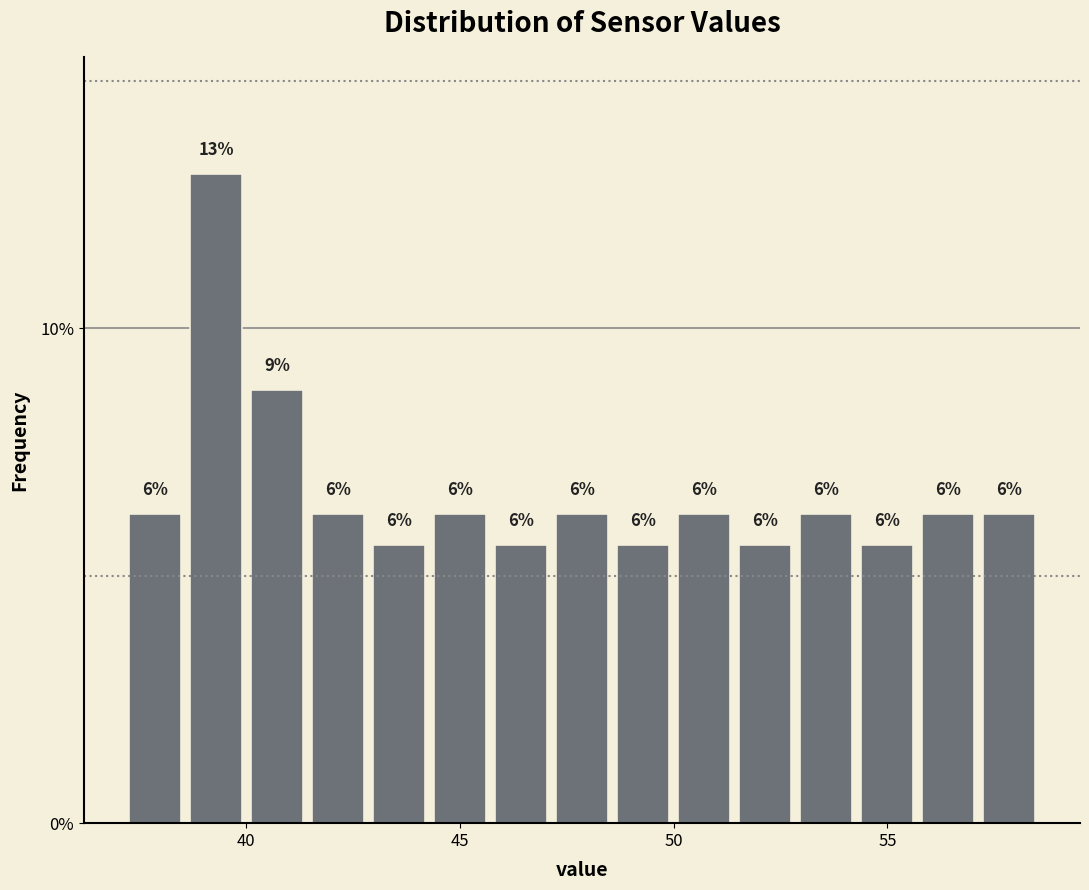

Read against the x-axis, roughly where is the centre of the tallest bar?

39.5